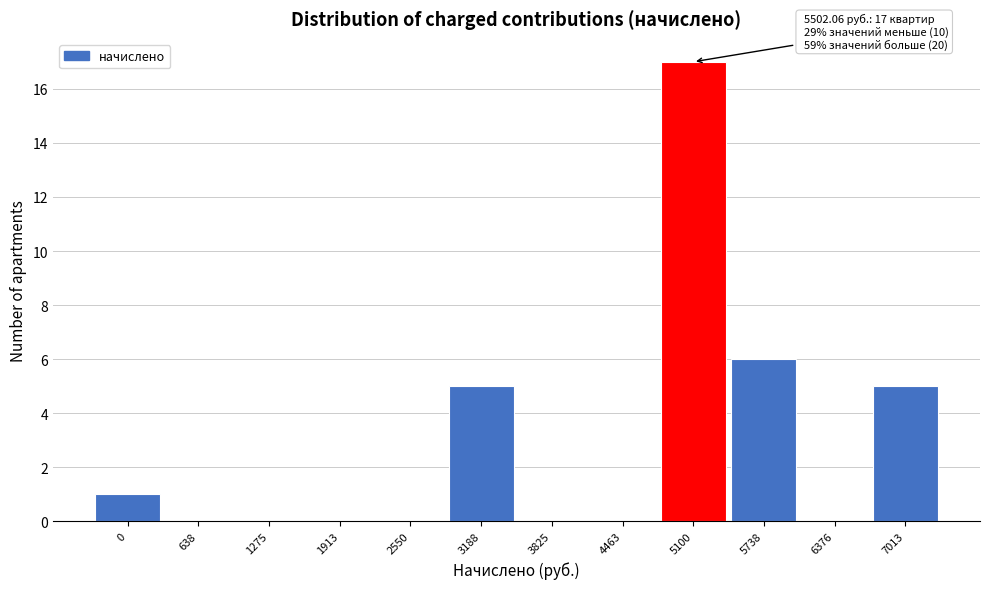

Reading left to right, list all the values displayed in this chart.

0=1	638=0	1275=0	1913=0	2550=0	3188=5	3825=0	4463=0	5100=17	5738=6	6376=0	7013=5